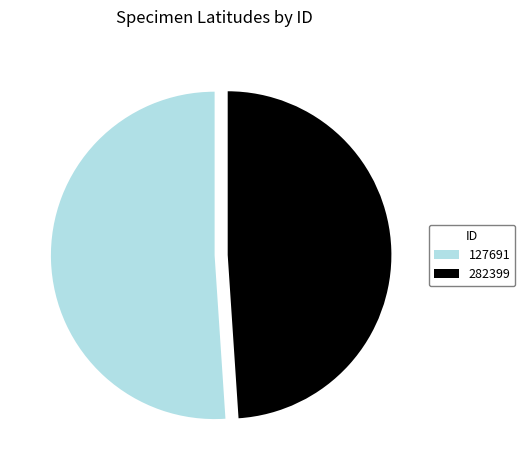

Which category has the smallest portion of the pie?

282399